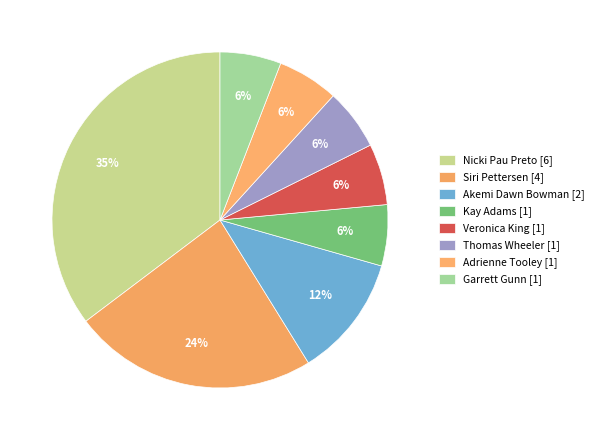

True or false: Garrett Gunn [1] accounts for 1% of the total.

False